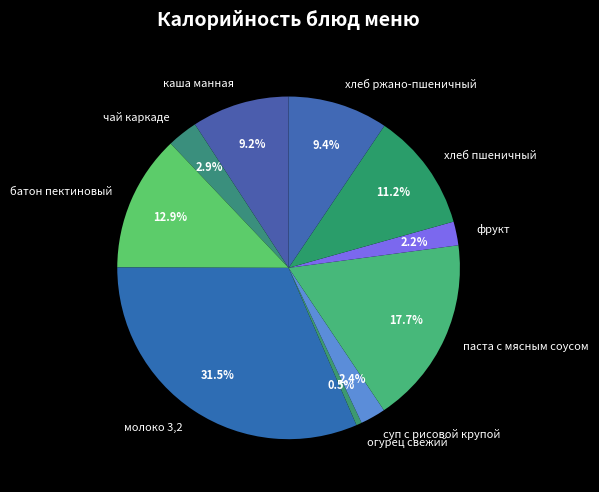

What percentage is NOT represented by молоко 3,2?

68.5%